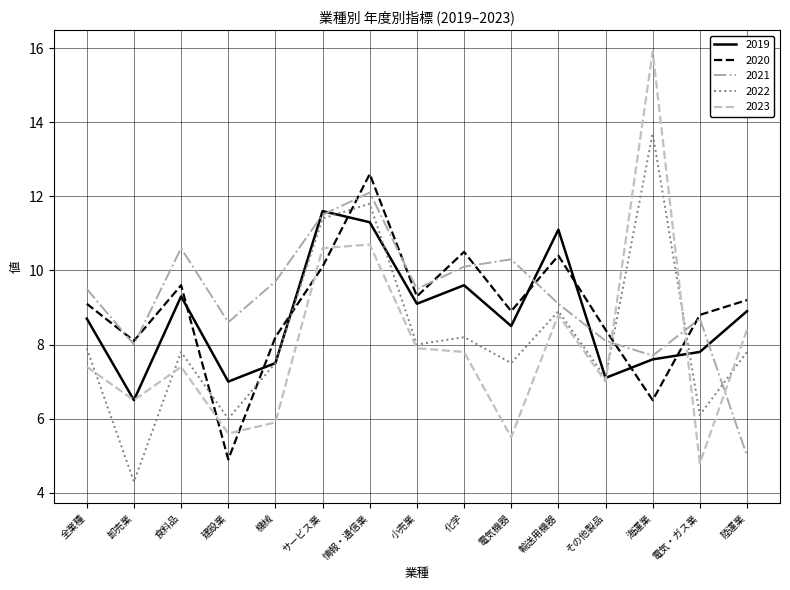

Which series ends up on top after the final intersection of 2022 and 2020?

2020